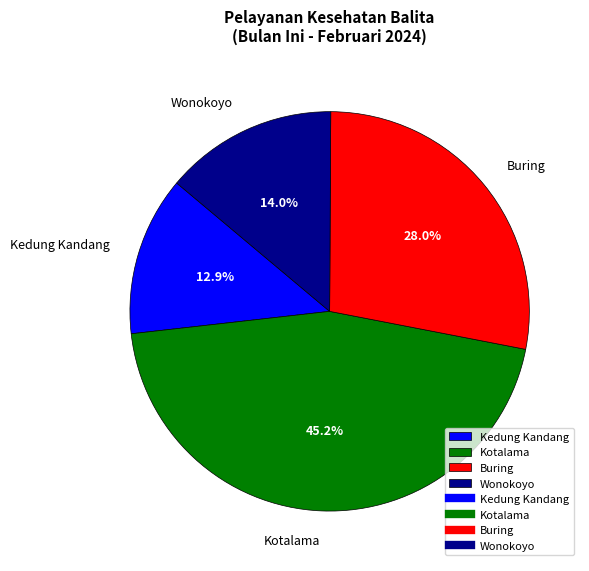

Which slice is the largest?

Kotalama